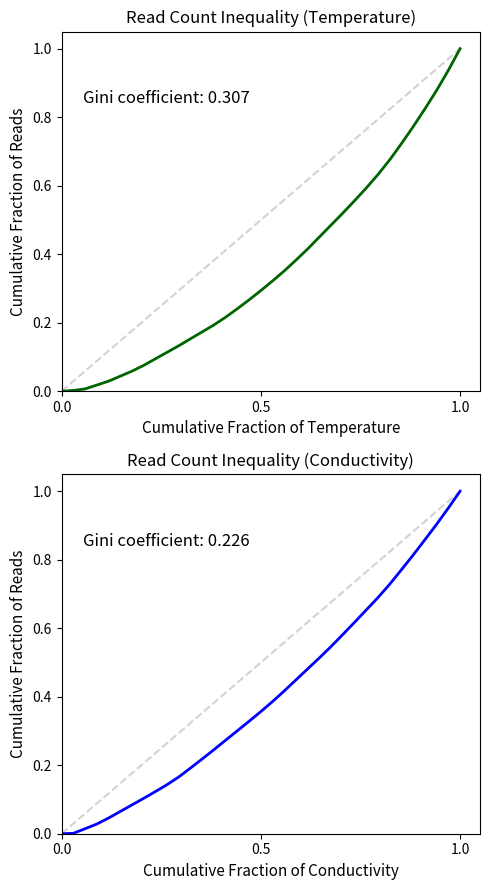

What is the highest value of the Conductivity series?

1.0